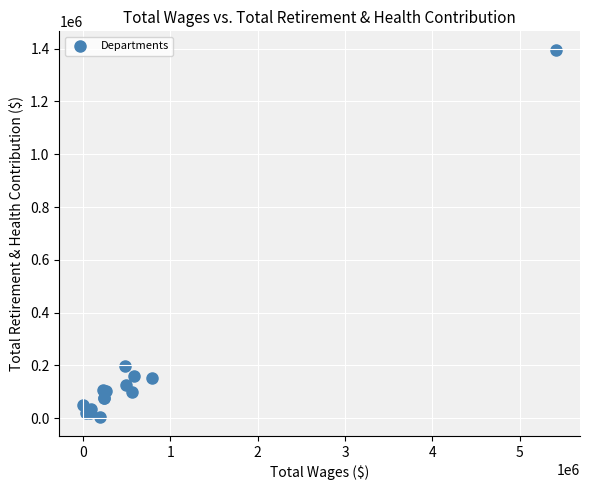

What Y value in the scatter plot is closest to 699282?

196646